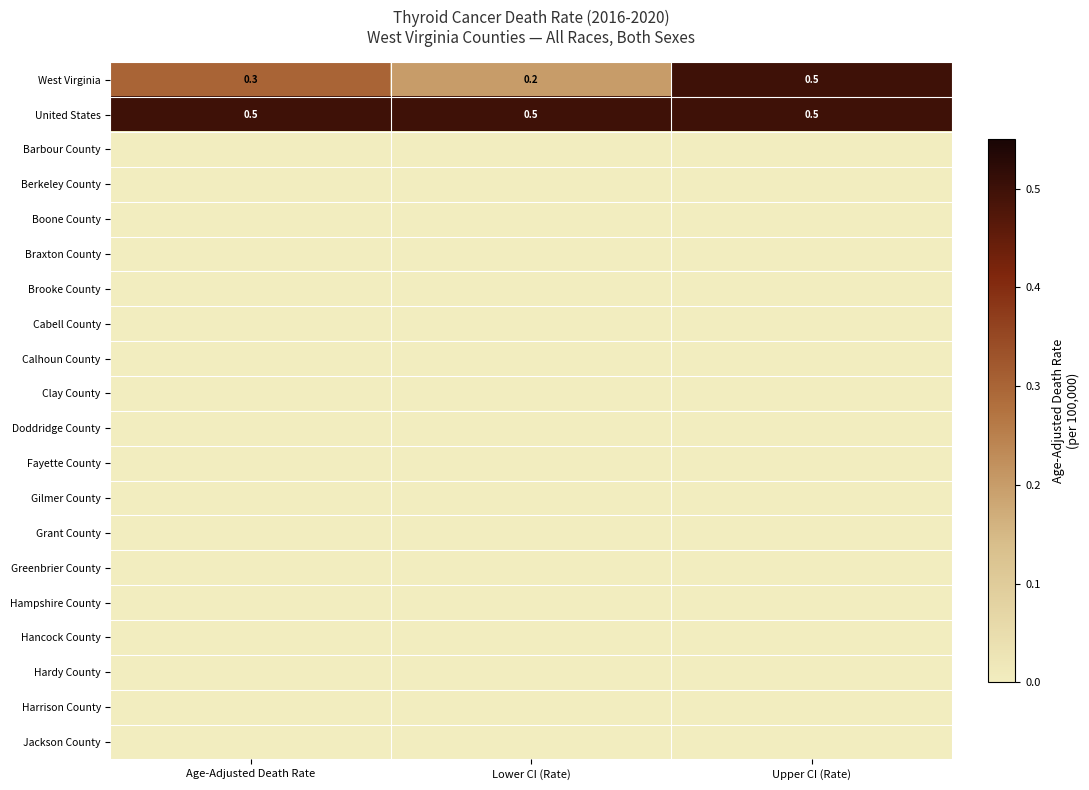

True or false: West Virginia has a value of 0.3 at Age-Adjusted Death Rate.

True